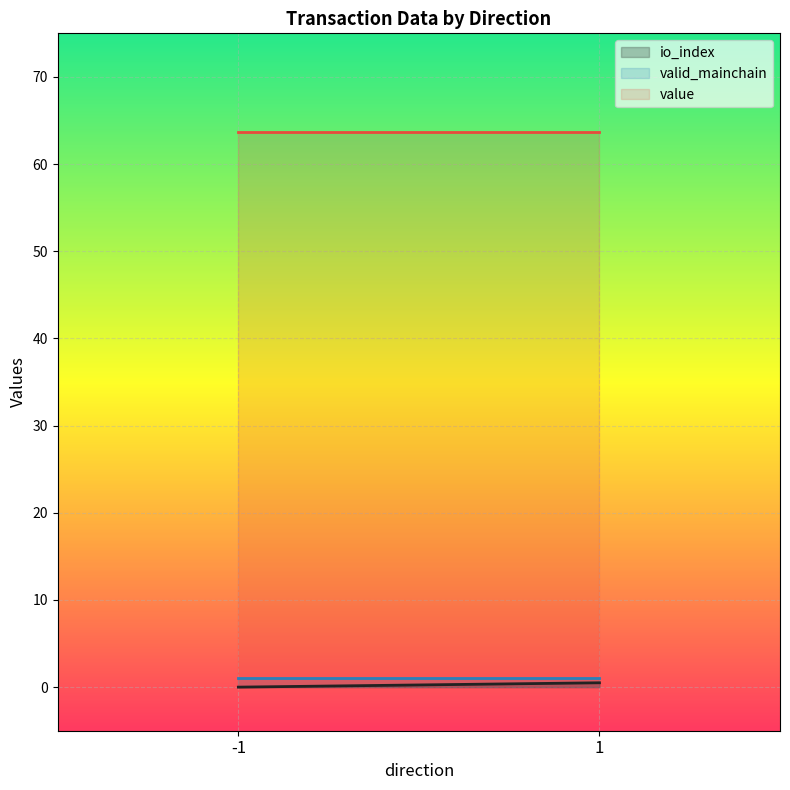

What is the maximum value shown in the chart?

63.7